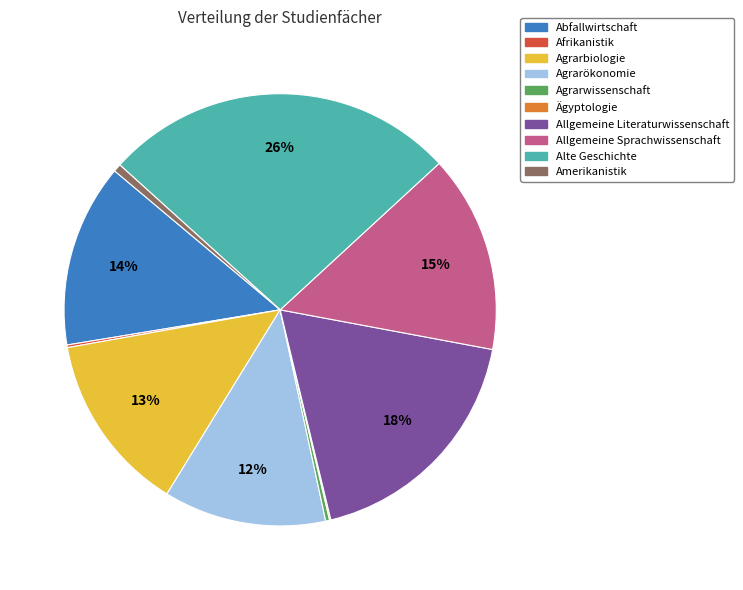

The Allgemeine Sprachwissenschaft slice represents 26% of the pie. True or false?

False